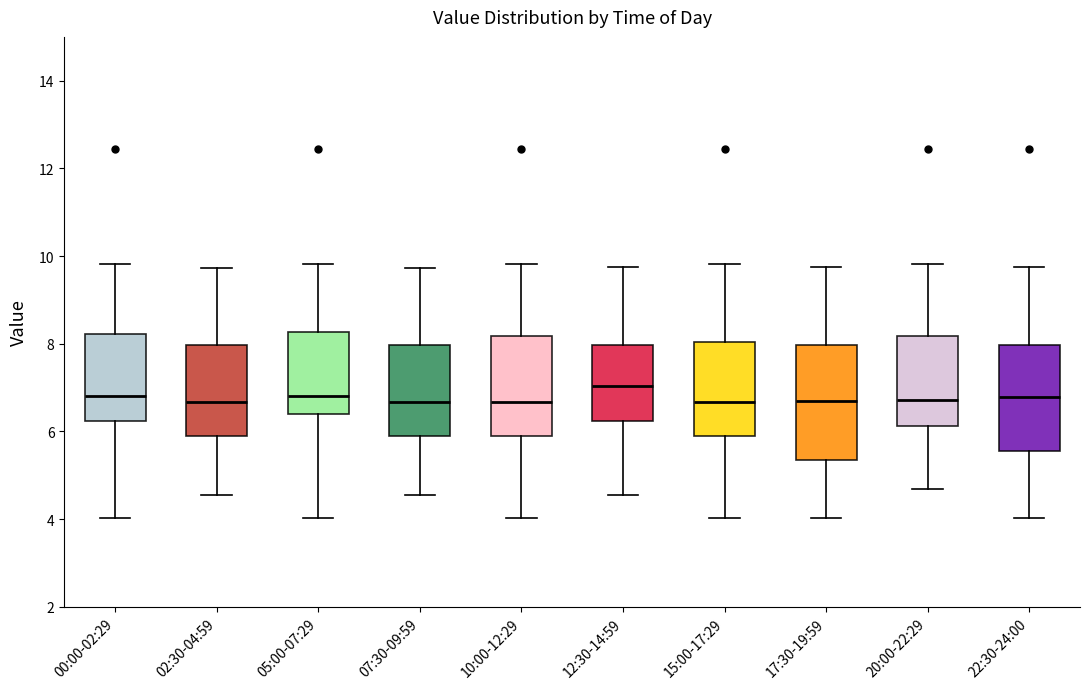

Comparing the boxes themselves (not the whiskers), which one is the tallest?

17:30-19:59